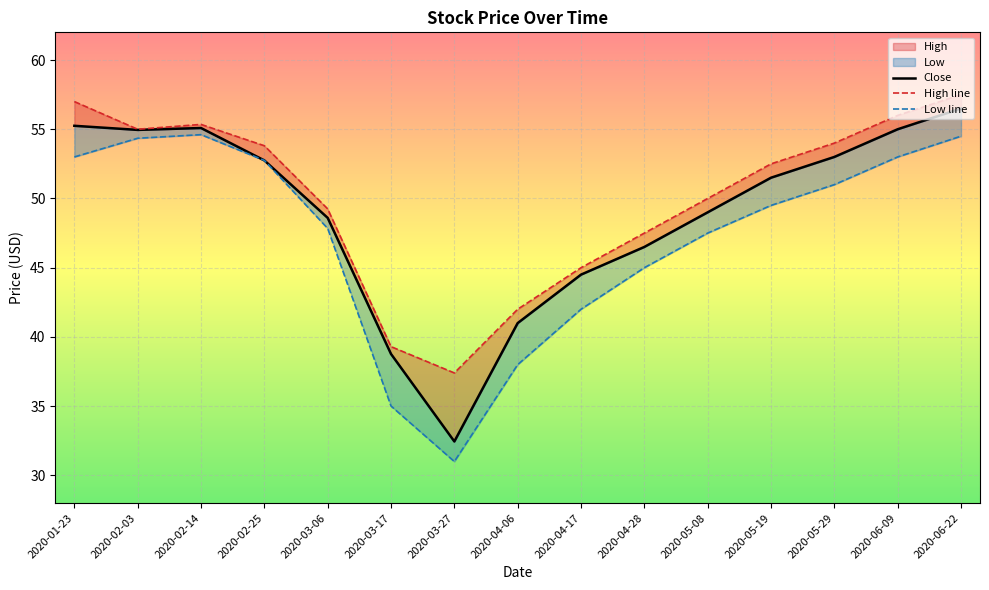

Which series changed the most between 2020-03-27 and 2020-05-08?

Close